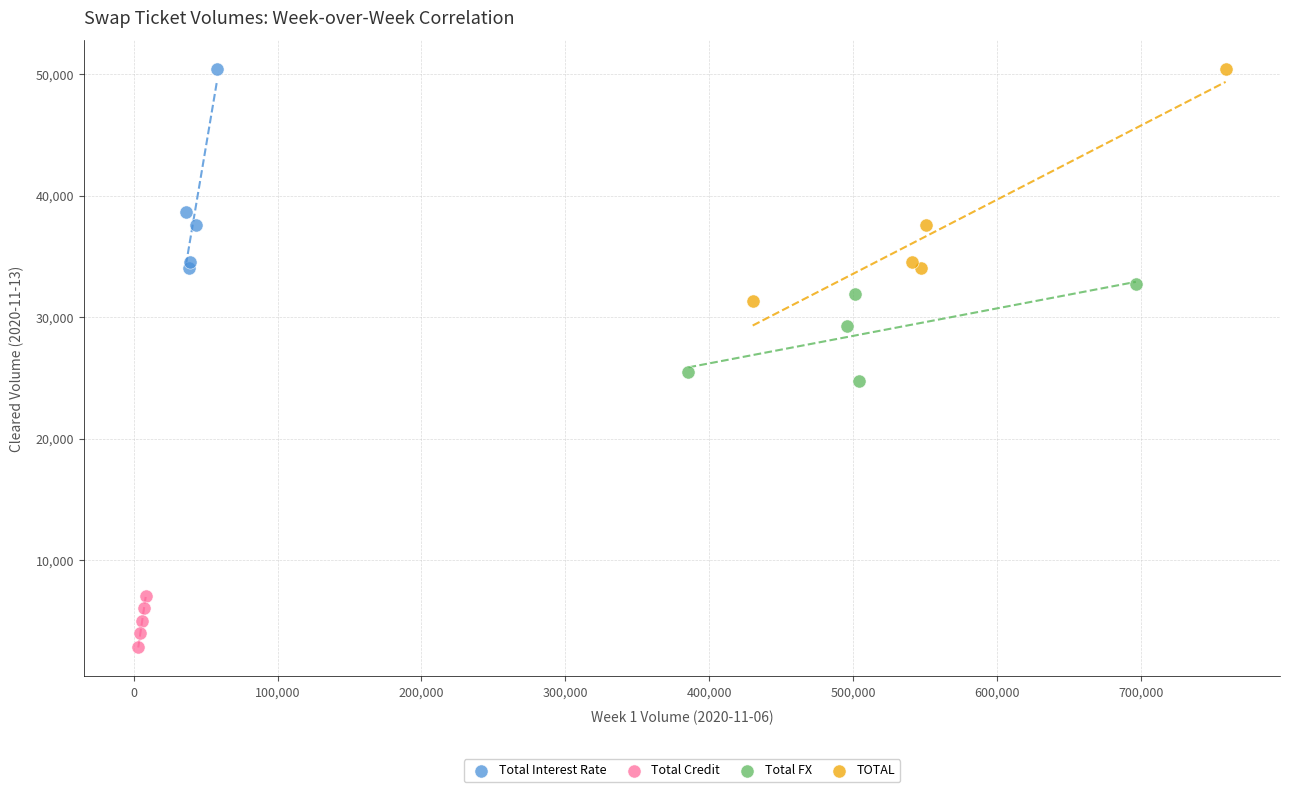

Which series contains the lowest Y value?

Total Credit